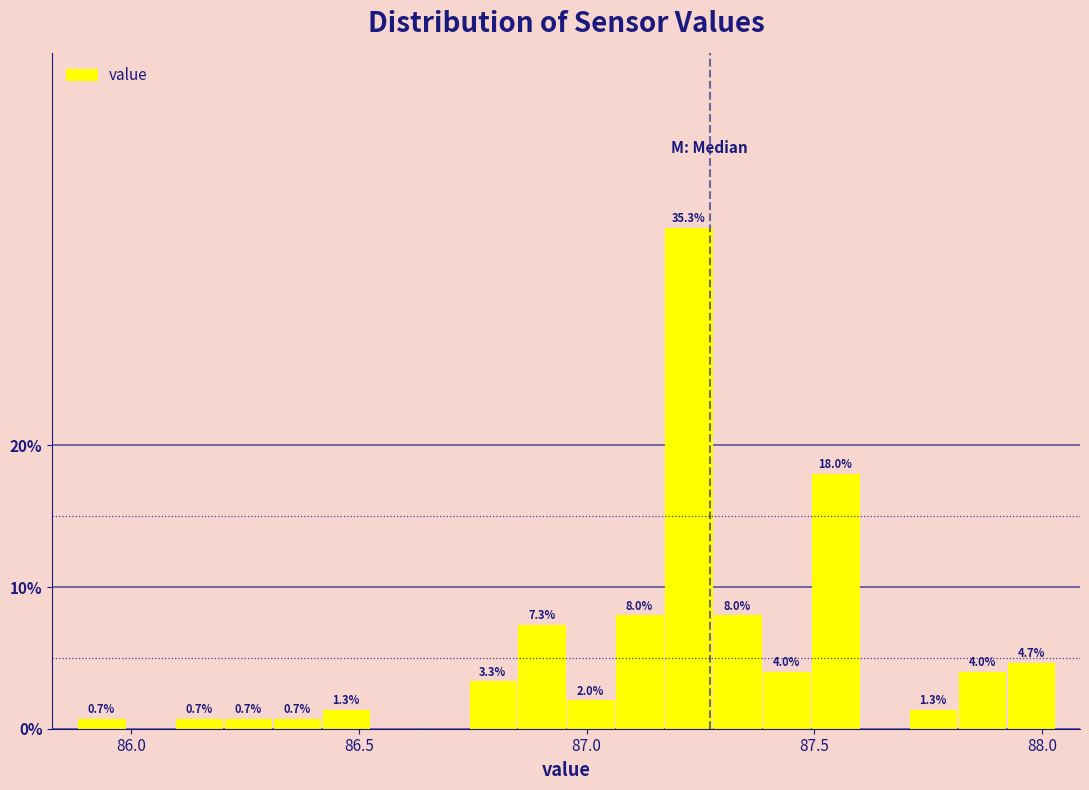

Read against the x-axis, roughly where is the centre of the tallest bar?

87.20